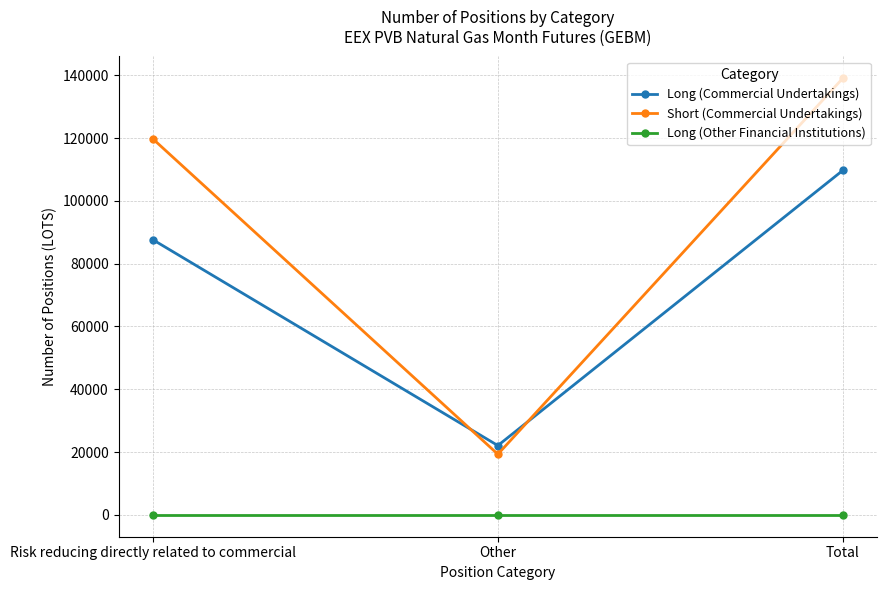

At which category is the sum across all series the highest?

Total